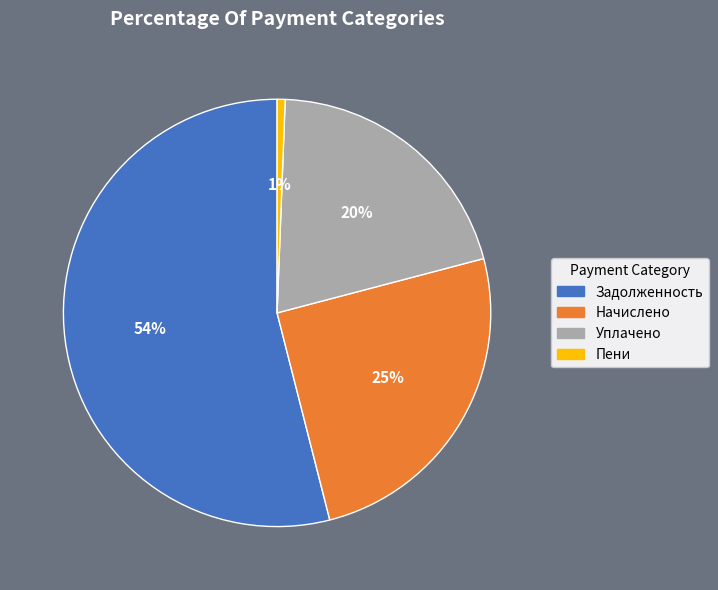

Does any single category account for the majority?

Yes